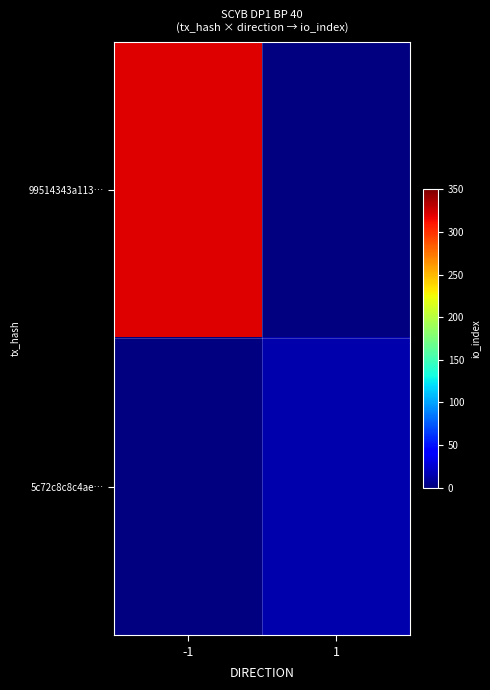

At which label is 99514343a113… closest to 321?

-1